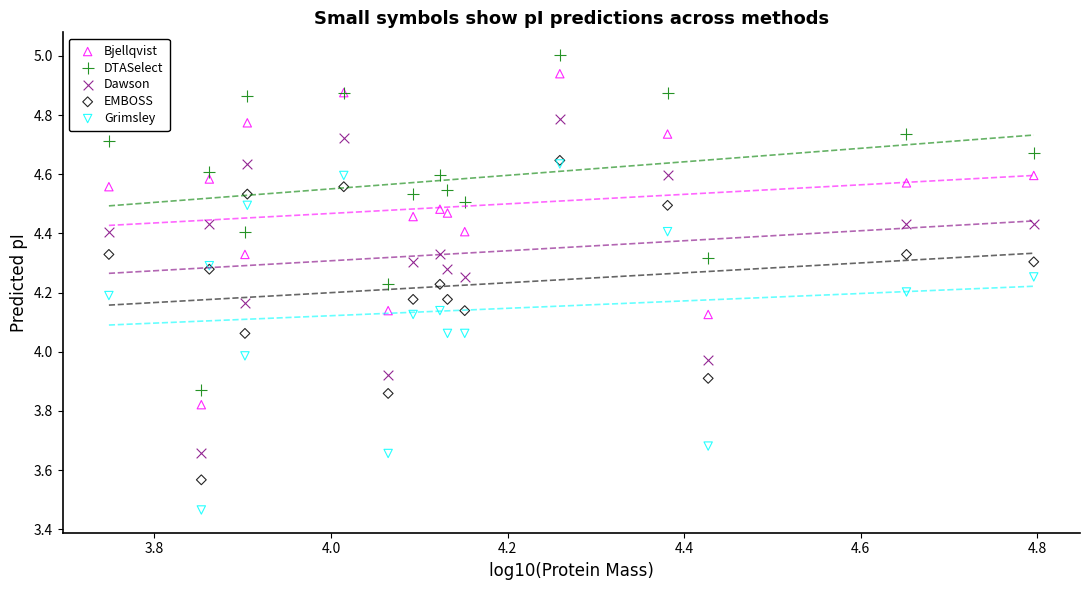

Which series reaches the maximum Y coordinate?

DTASelect